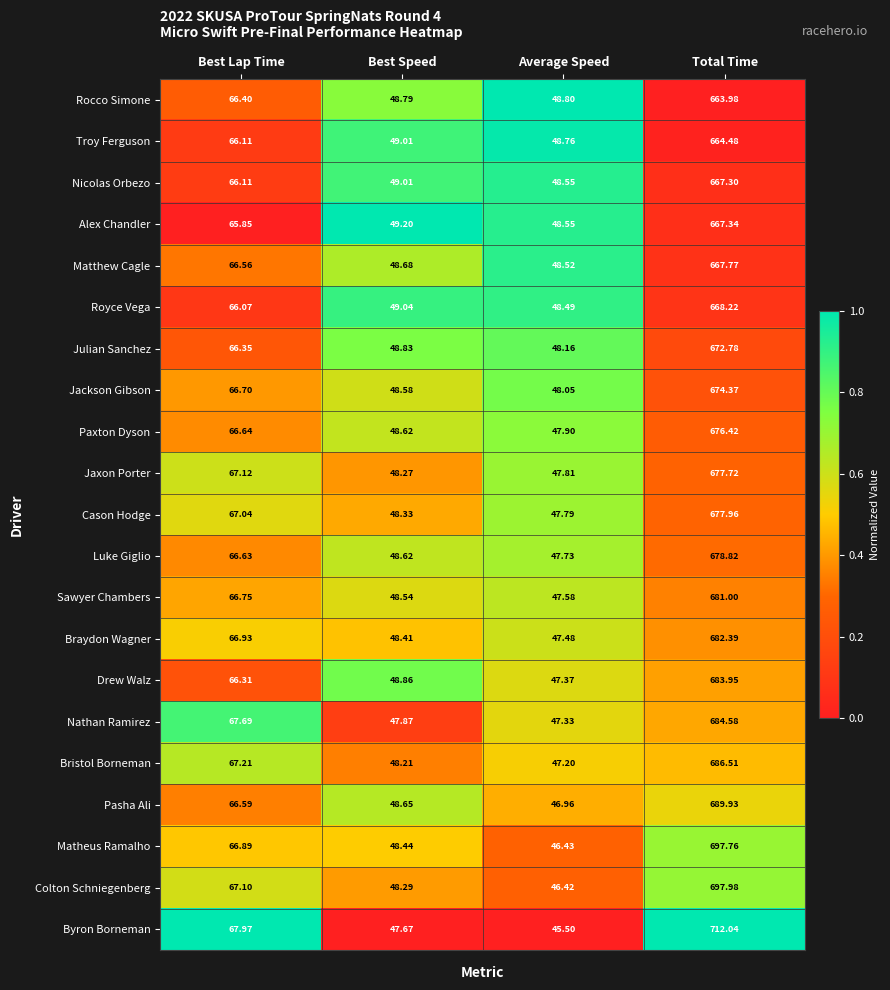

Which series has the largest total across all categories?

Byron Borneman